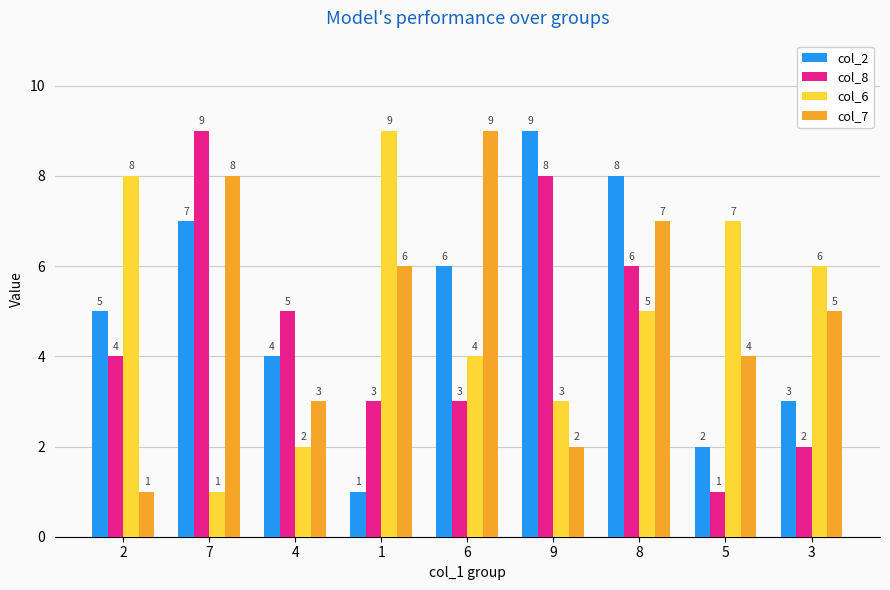

True or false: col_7 has a value of 4 at 4.

False